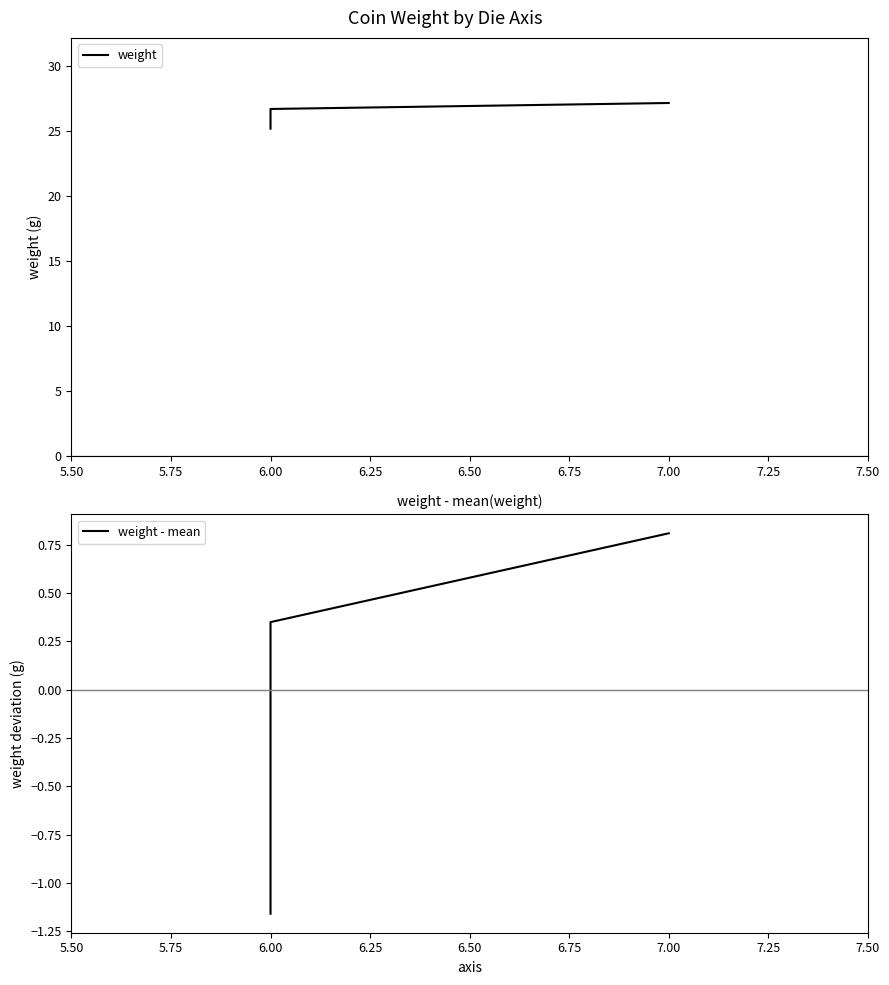

What is the label of the 3rd point from the left?

7.00